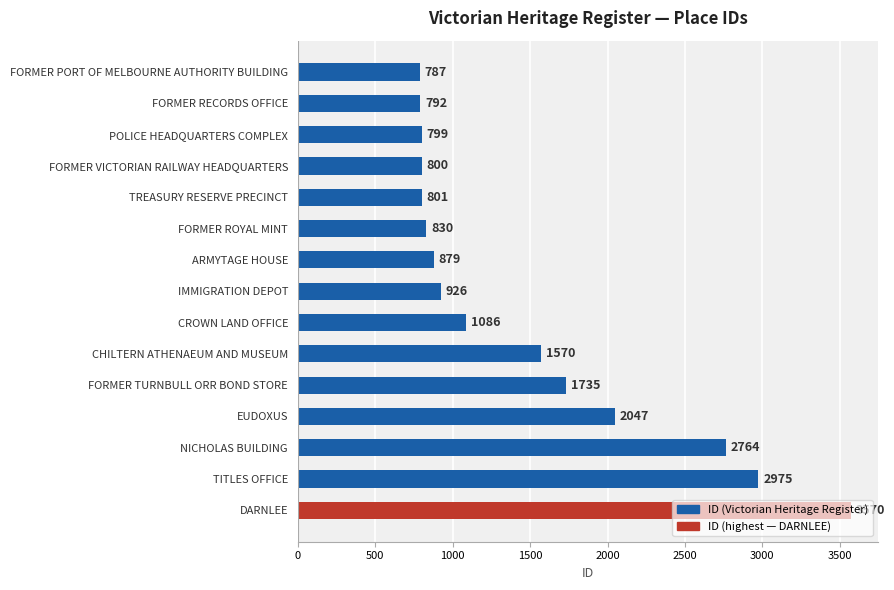

True or false: the data shows 1483 at FORMER ROYAL MINT.

False